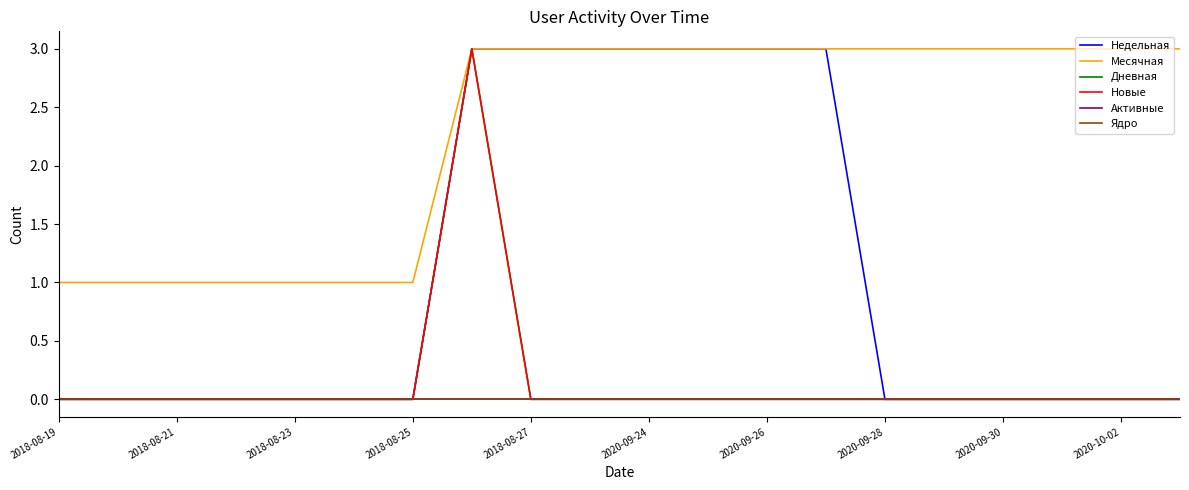

Does the chart have visible grid lines?

No